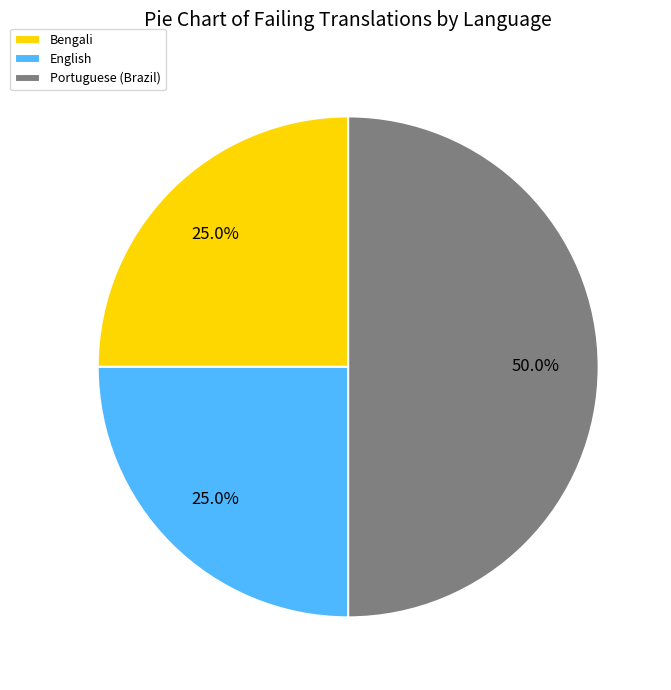

How much of the chart is everything except Bengali?

75.0%